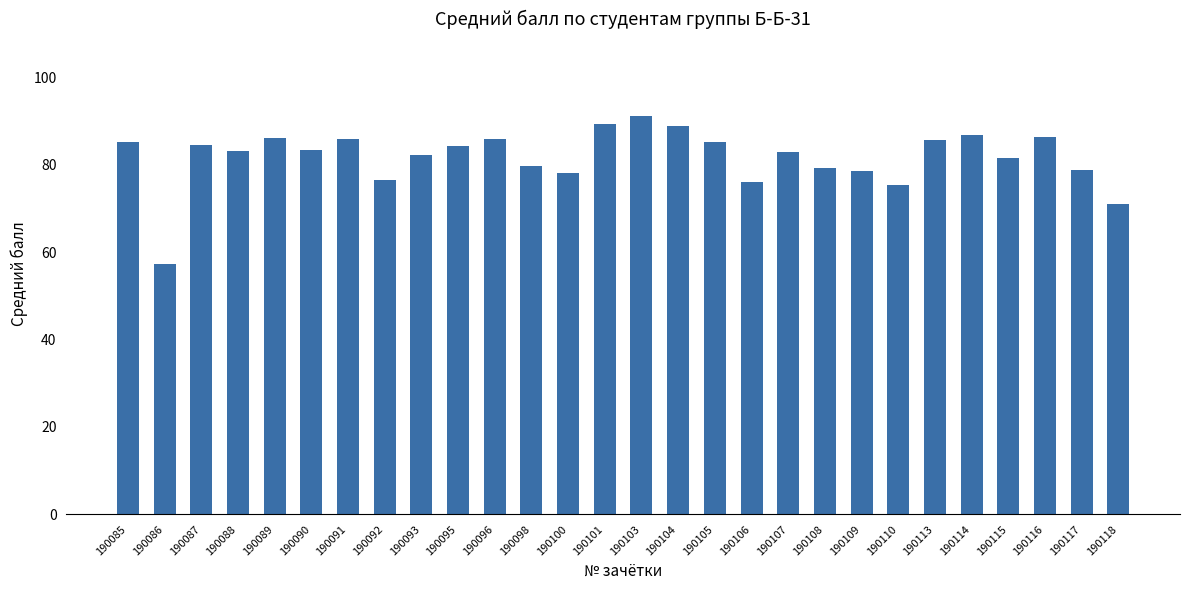

Which category has the lowest value across all series?

190086